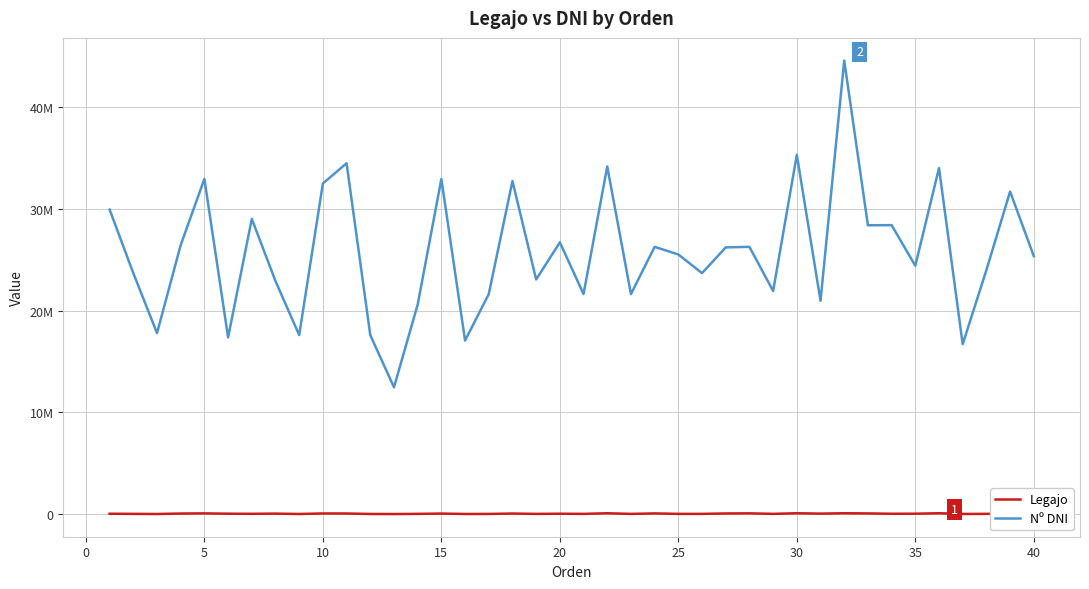

Reading left to right, what are all the values shown in this chart?

Legajo: 44636	33455	20768	64447	81458	50500	40122	57526	22278	73762	69436	23532	16053	33337	62020	22216	26547	66045	30993	46371	32504	92813	30696	78161	32579	32505	72664	85107	33338	93925	56867	94147	77454	44630	49887	94149	25099	33607	66011	77855
Nº DNI: 29925759	23685050	17788997	26447520	32938399	17369580	29012802	22905715	17596536	32493813	34478483	17596393	12470327	20591814	32938222	17059631	21626650	32728743	23059808	26707616	21626315	34164678	21623451	26267270	25518030	23685213	26212208	26267078	21930595	35304982	20963350	44567789	28388340	28397627	24412614	34007412	16699681	23987014	31698967	25355800